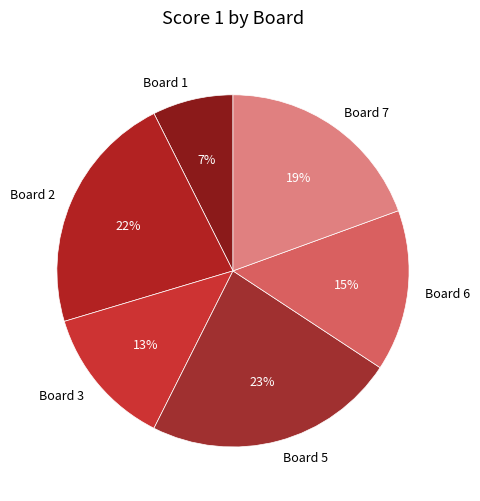

What percentage is the Board 6 slice, to the nearest percent?

15%